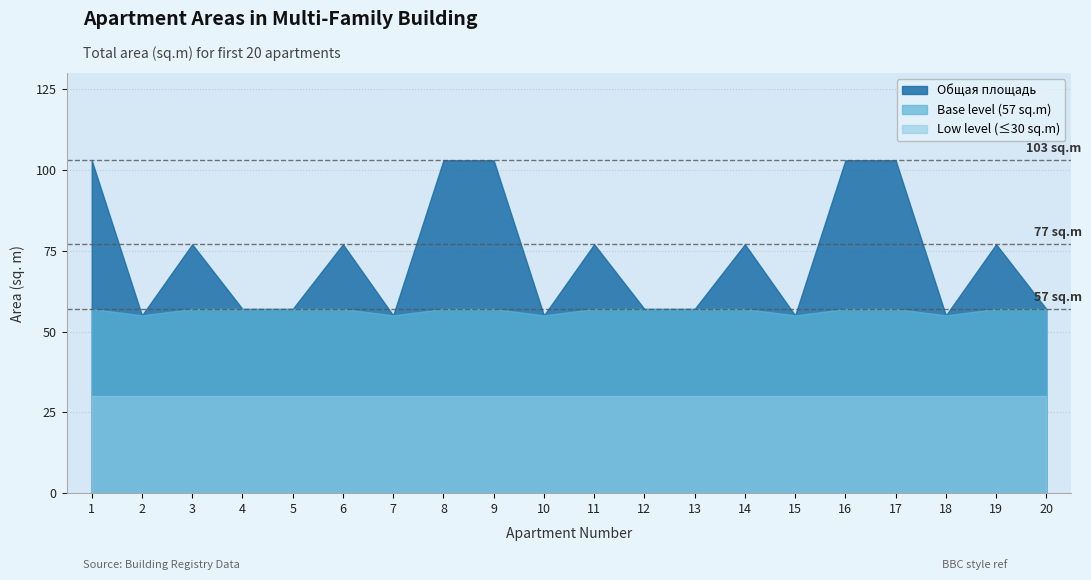

Which has a higher value, 4 or 10?

4